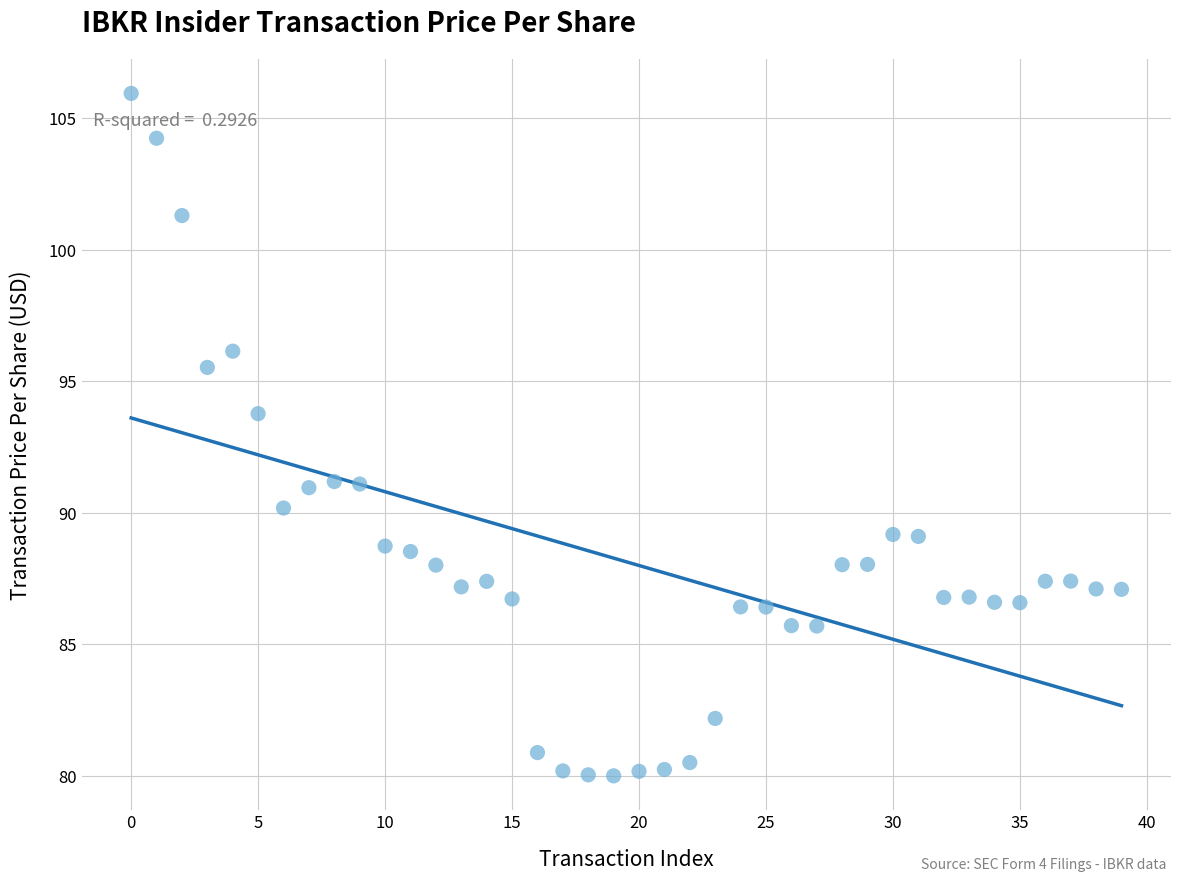

What is the range of Y values (max minus min)?

25.9